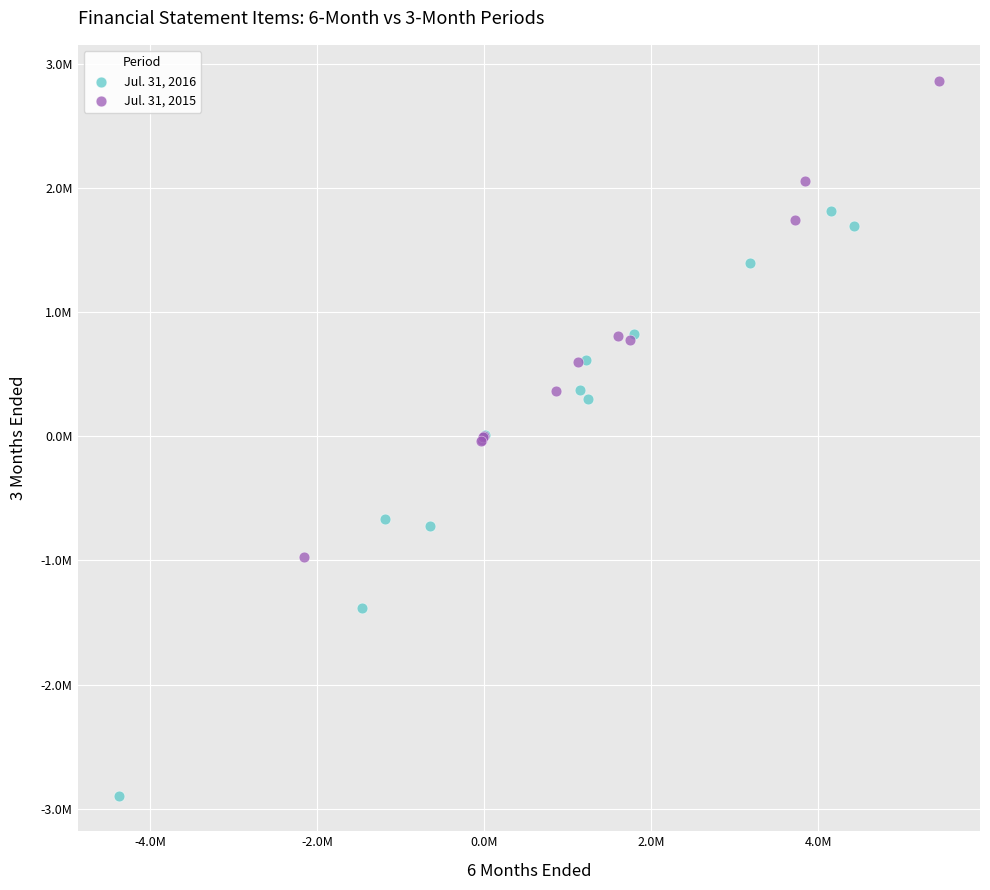

What are all the series names shown in the legend?

Jul. 31, 2016, Jul. 31, 2015